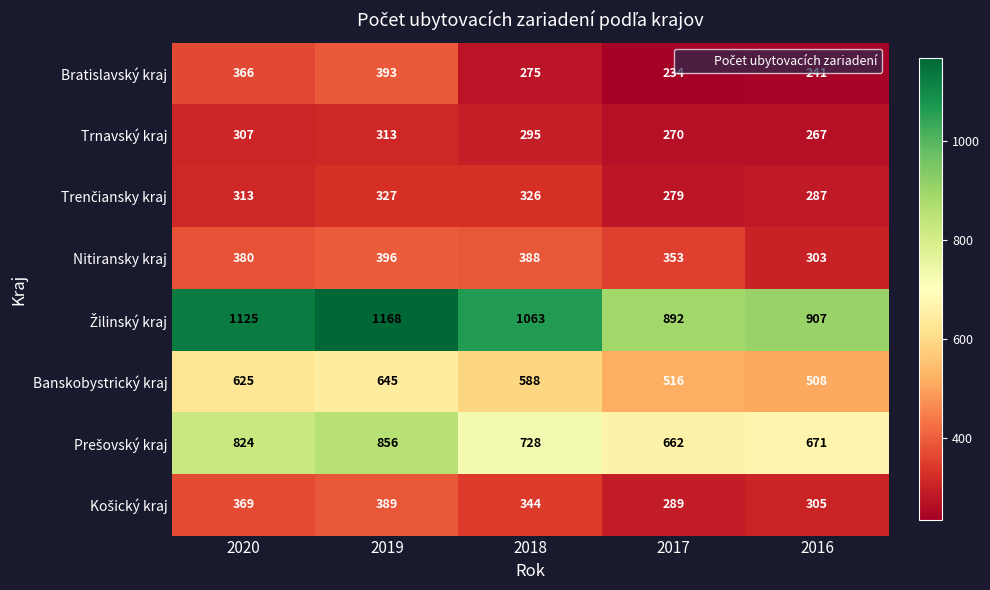

What is the smallest value displayed?

234